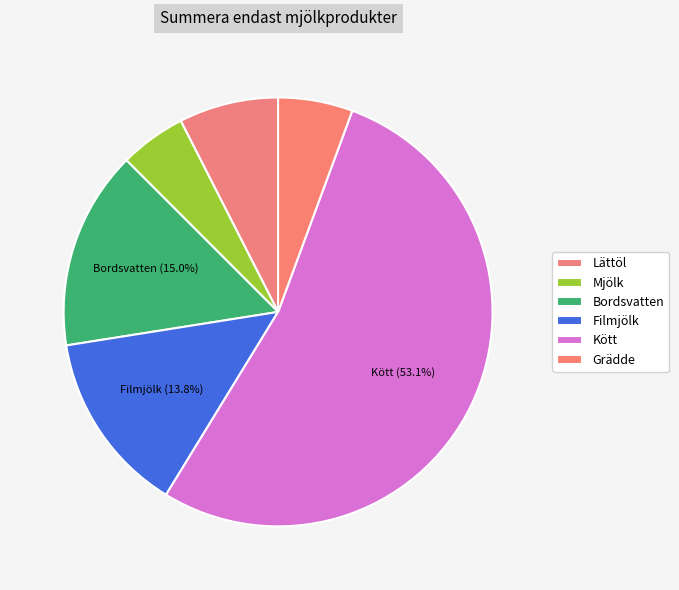

Combined, do Bordsvatten and Filmjölk account for over 50%?

No